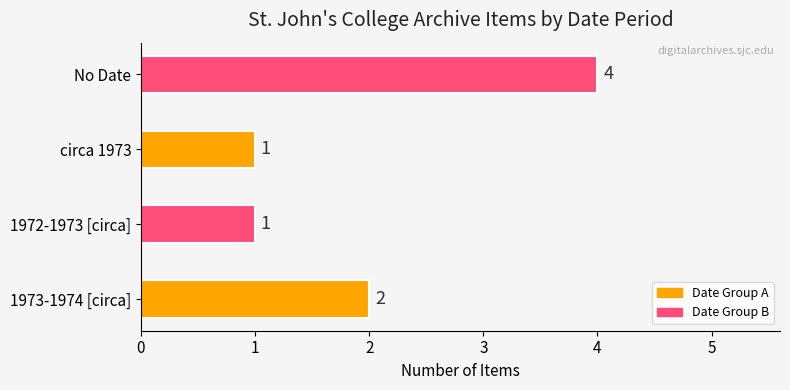

What is the difference between the values at No Date and circa 1973?

3